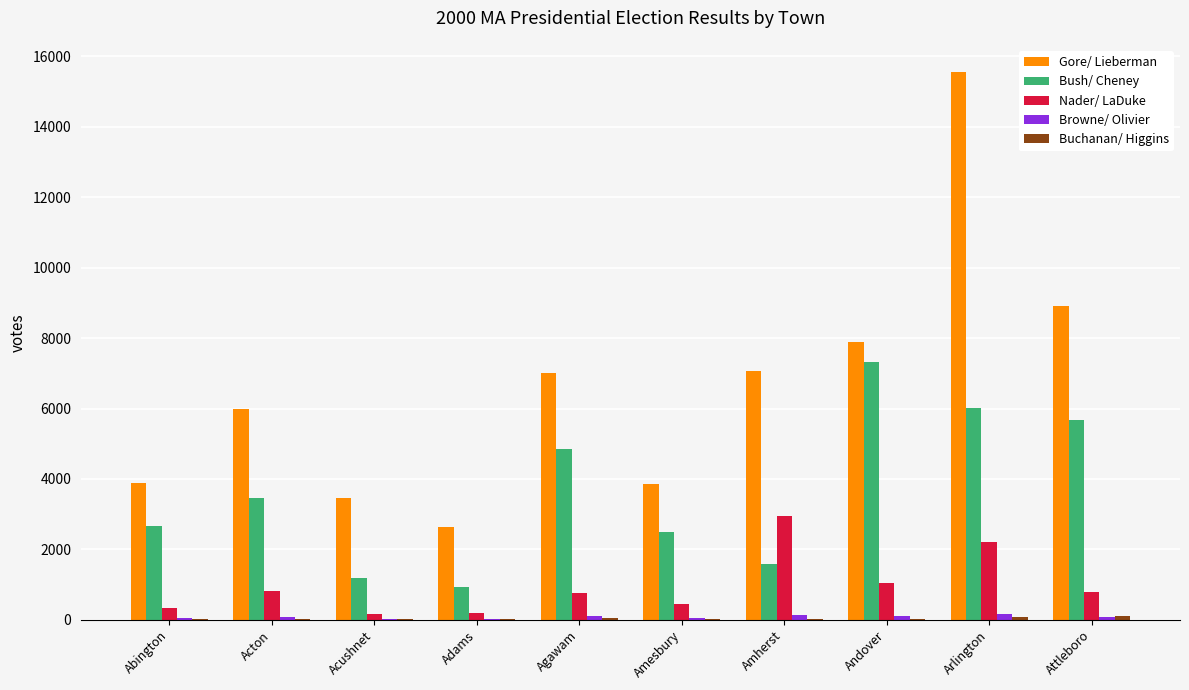

What is the sum of the Bush/ Cheney values at Agawam and Adams?

5792